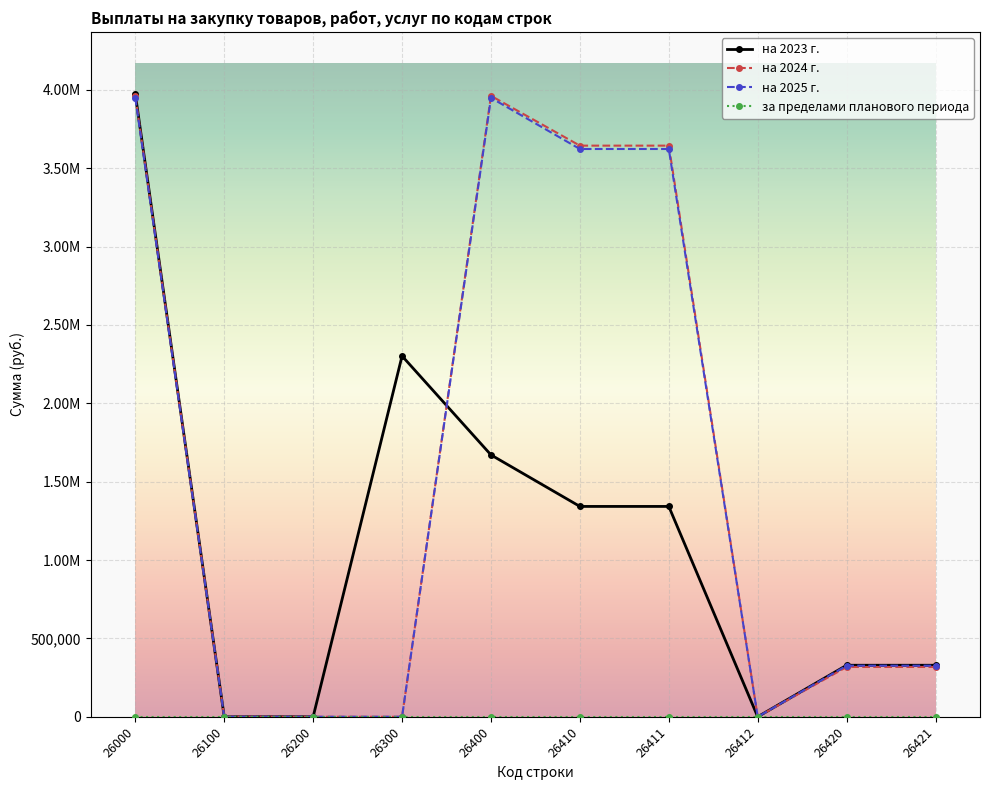

At which category does на 2023 г. reach its first local valley?

26412